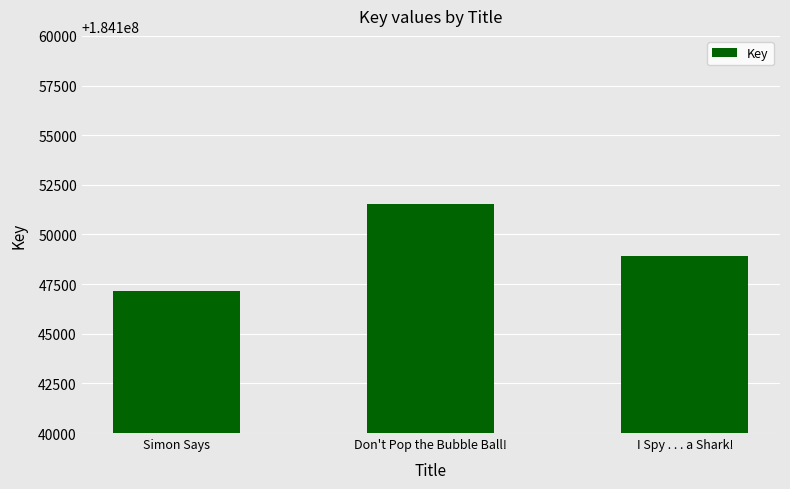

Is it true that the value at Simon Says is 184147148?

True